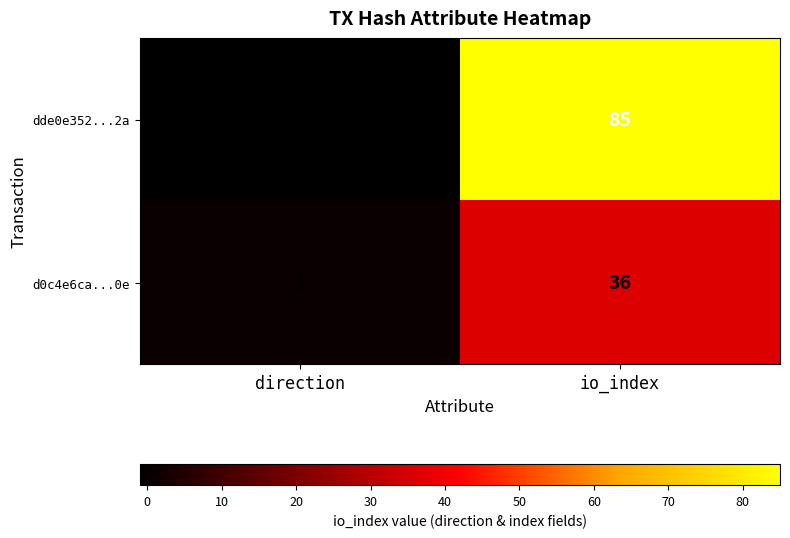

Is it true that dde0e352...2a equals 121 at io_index?

False